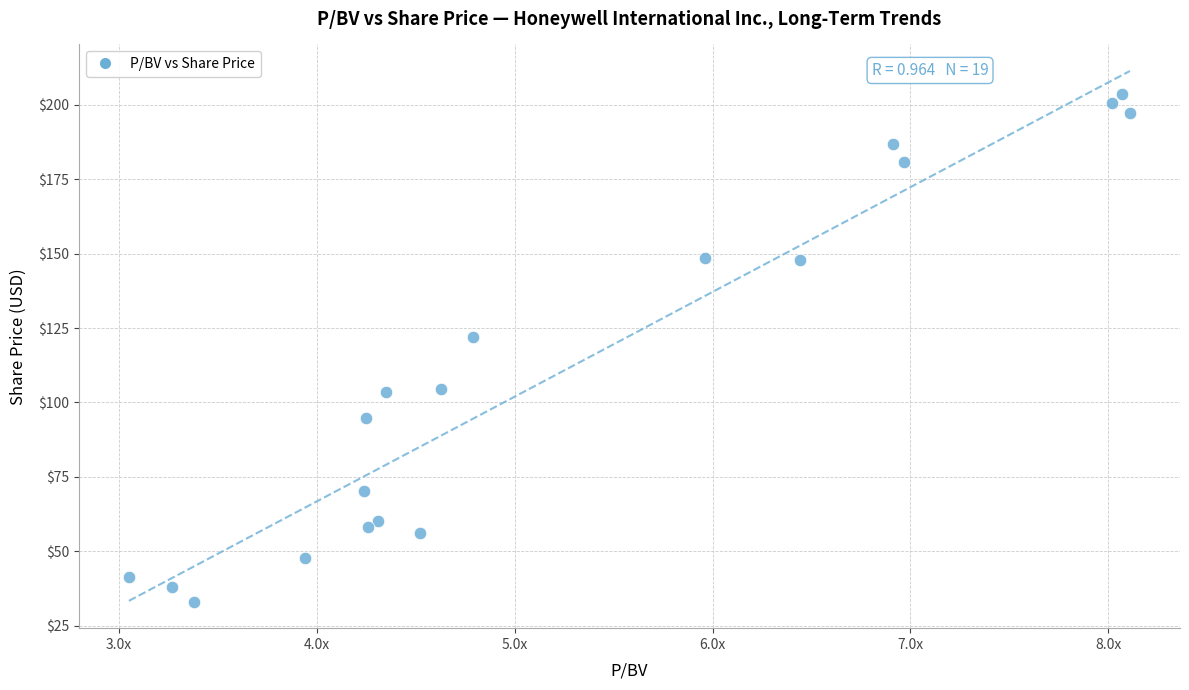

What is the range of Y values (max minus min)?

170.5